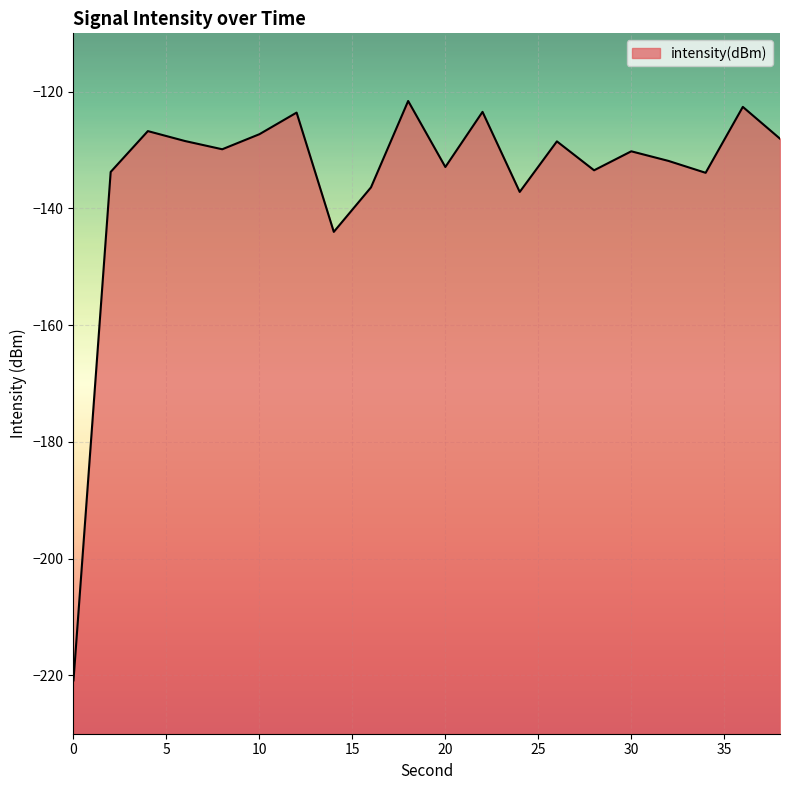

The value at 8 is -226.4. True or false?

False